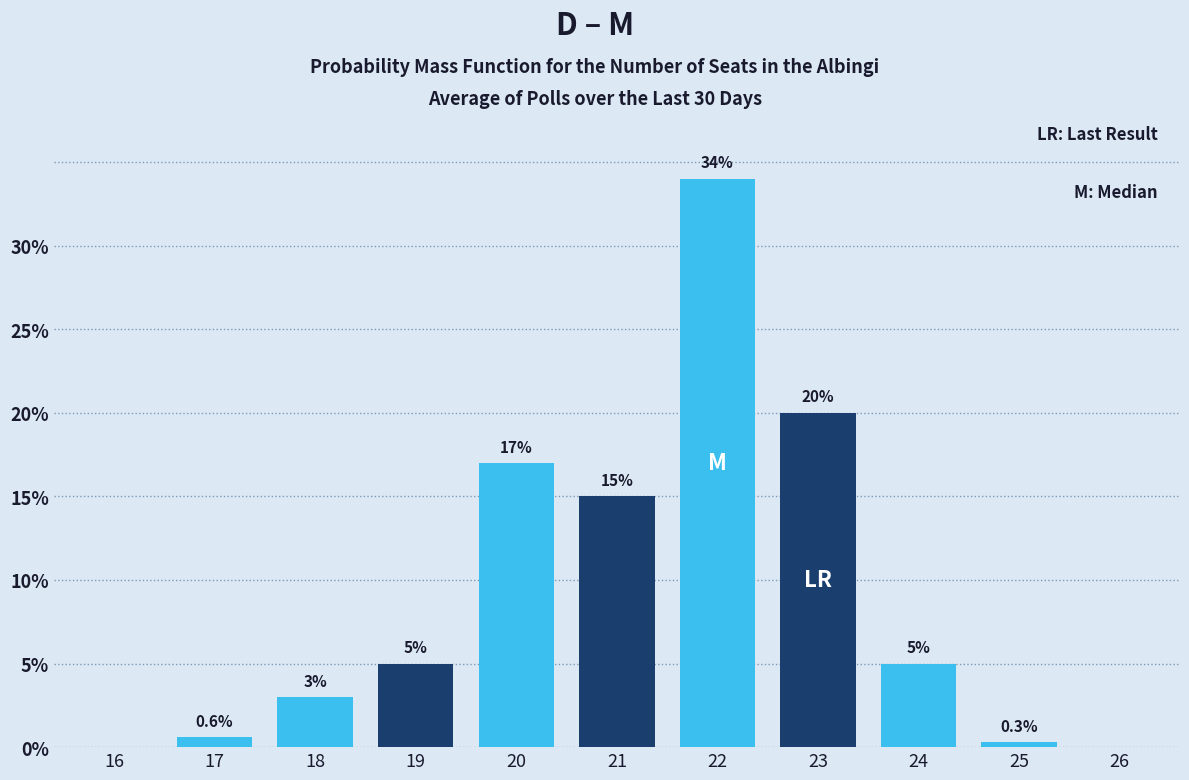

What is the difference between the Last Result values at 21 and 17?

15.0